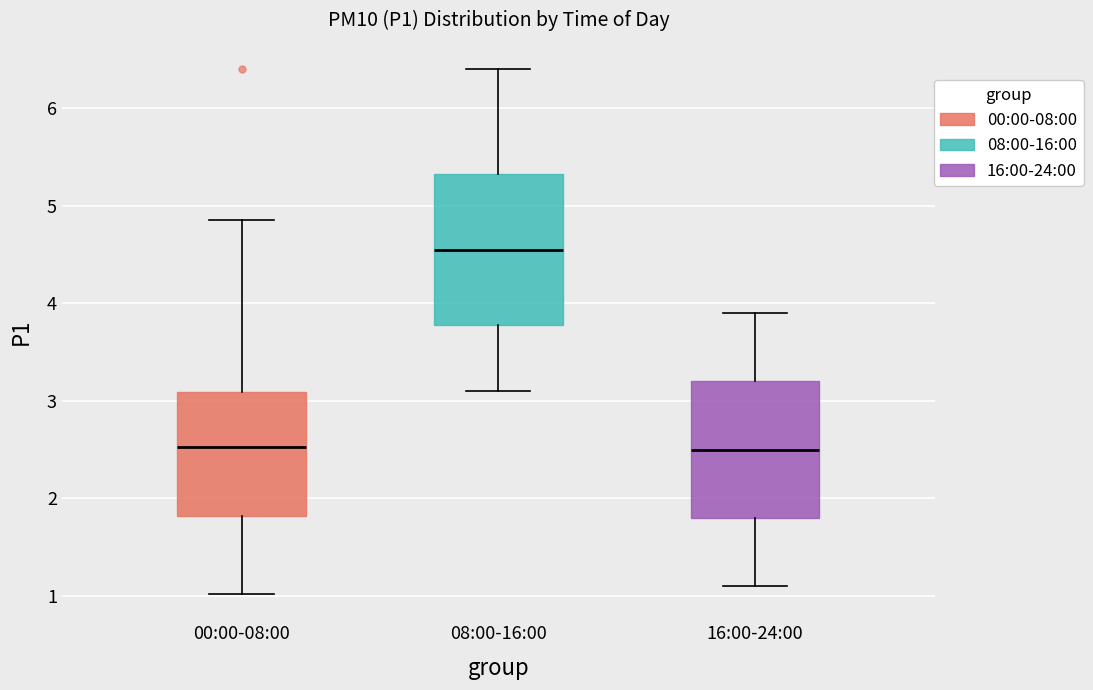

Reading left to right, transcribe this box plot: for each box, give where its median line is, the range the box spans, and where its two whiskers end, as read against the y-axis. The values are not printed on the chart, so give them approximately, as read against the axis.

00:00-08:00: median 2.5, box 1.8 to 3.1, whiskers 1.0 to 4.9
08:00-16:00: median 4.6, box 3.8 to 5.3, whiskers 3.1 to 6.4
16:00-24:00: median 2.5, box 1.8 to 3.2, whiskers 1.1 to 3.9